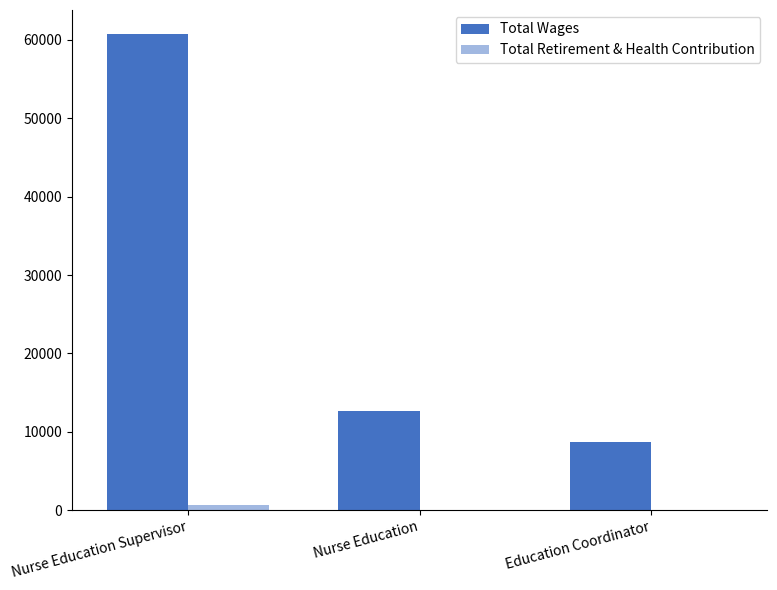

How many categories are shown in the chart?

3